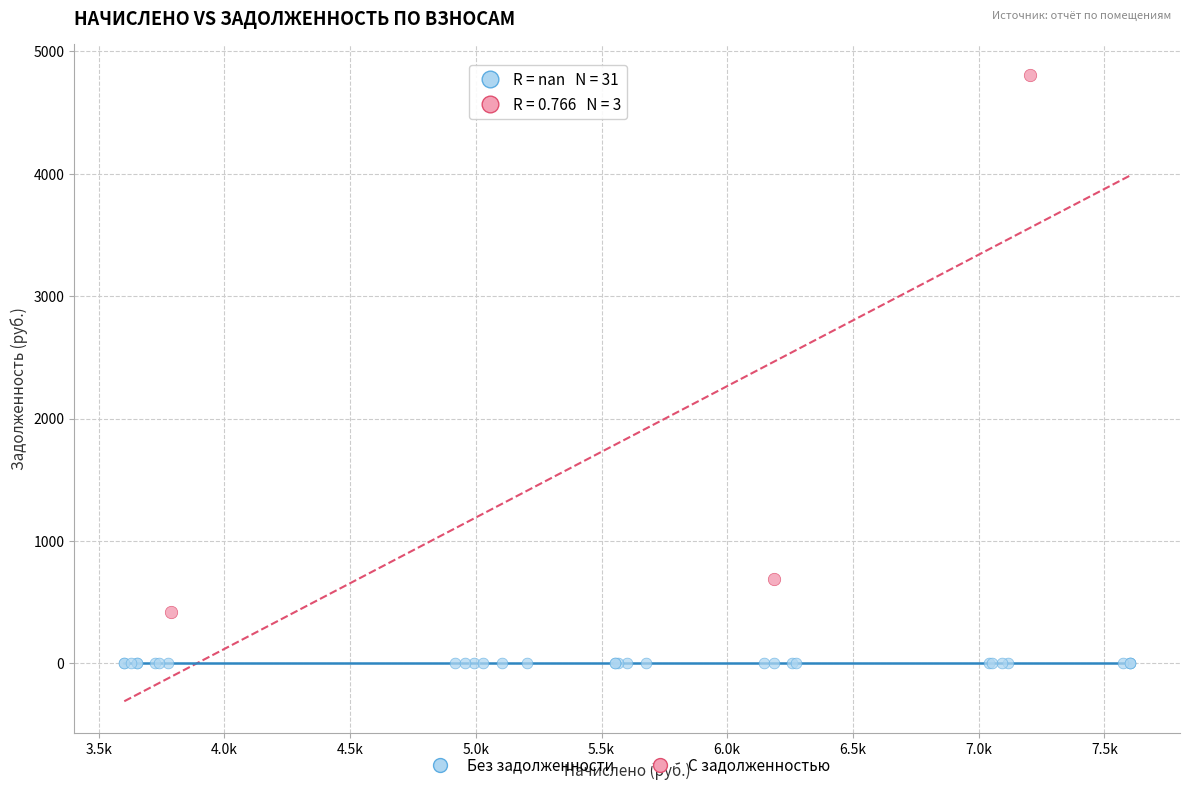

Which series contains the highest Y value?

С задолженностью